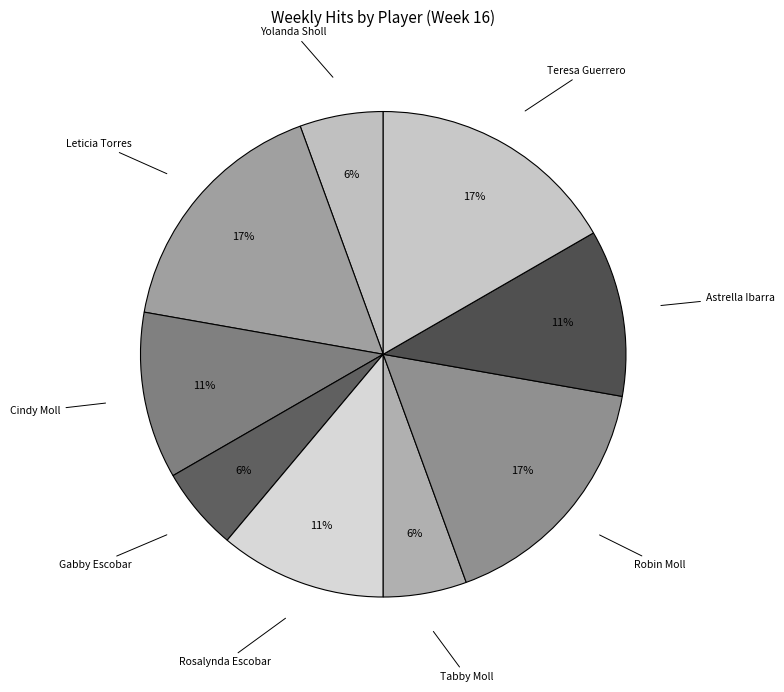

How many segments does this pie chart have?

9